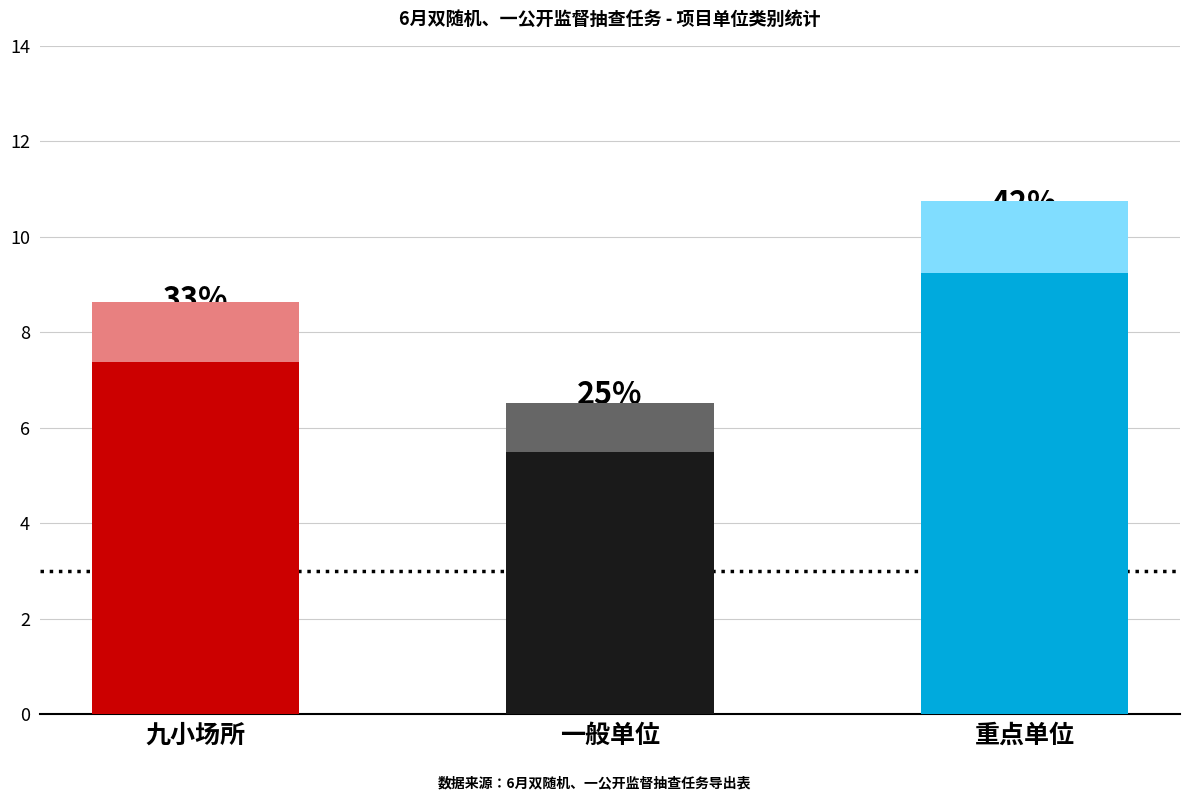

Where does the data first go above 8?

重点单位